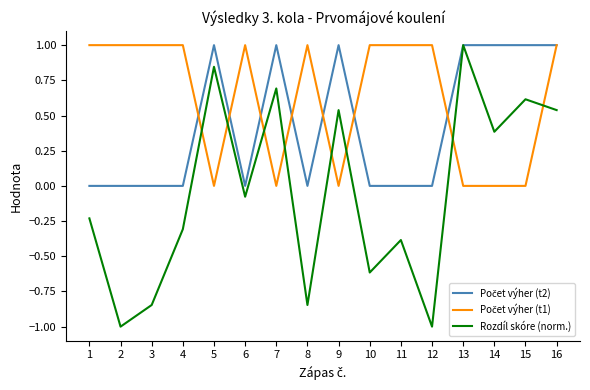

What is the minimum value for Rozdíl skóre (norm.)?

-1.0